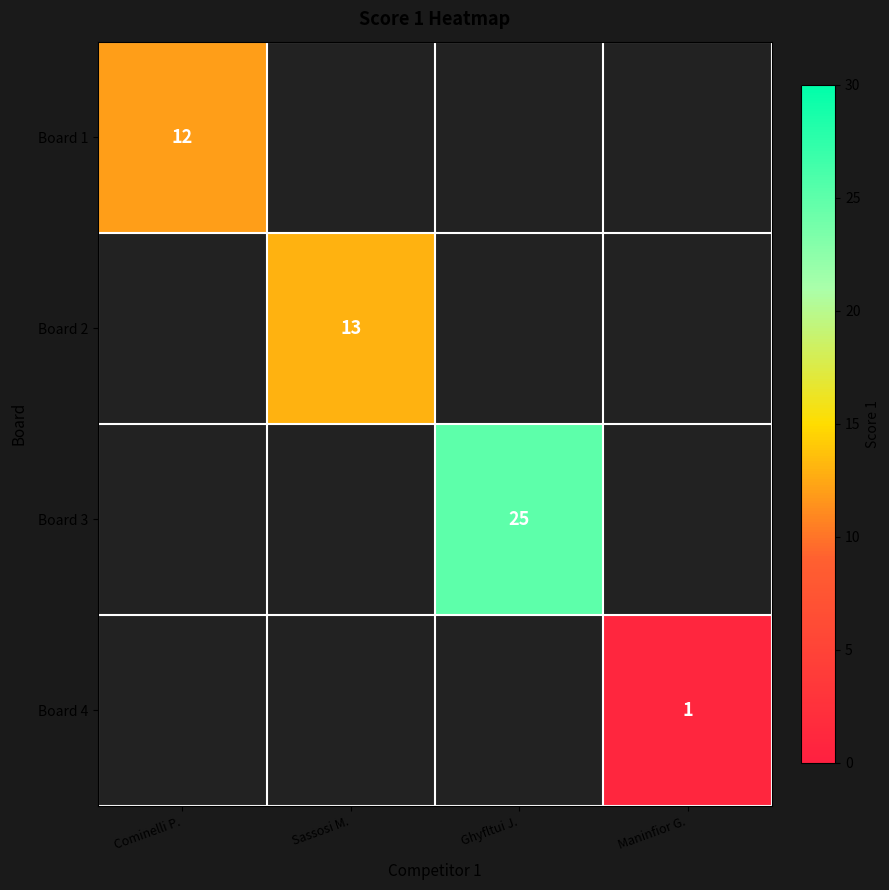

The Board 3 series shows 7 at Ghyfltui J.. True or false?

False